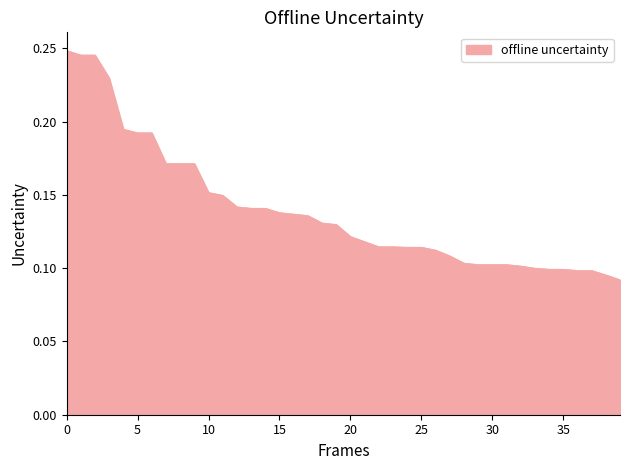

Reading left to right, list all the values displayed in this chart.

0.2	0.2	0.2	0.2	0.2	0.2	0.2	0.2	0.2	0.2	0.2	0.1	0.1	0.1	0.1	0.1	0.1	0.1	0.1	0.1	0.1	0.1	0.1	0.1	0.1	0.1	0.1	0.1	0.1	0.1	0.1	0.1	0.1	0.1	0.1	0.1	0.1	0.1	0.1	0.1